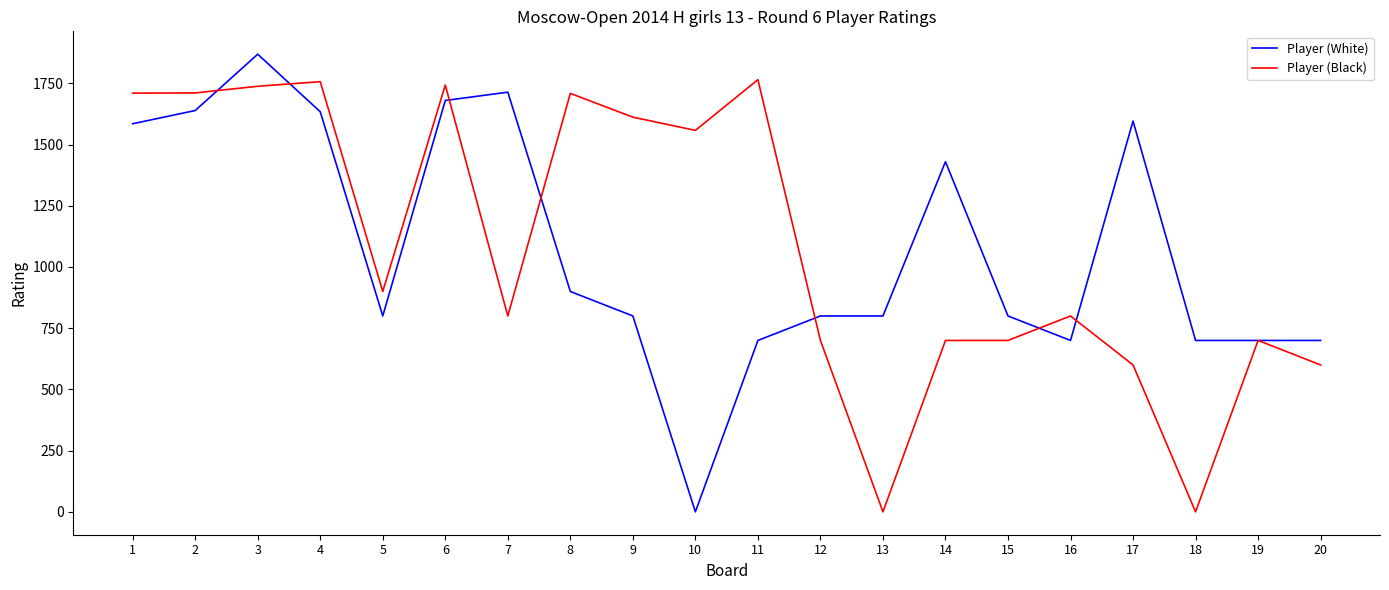

At which label does Player (White) reach its minimum?

10